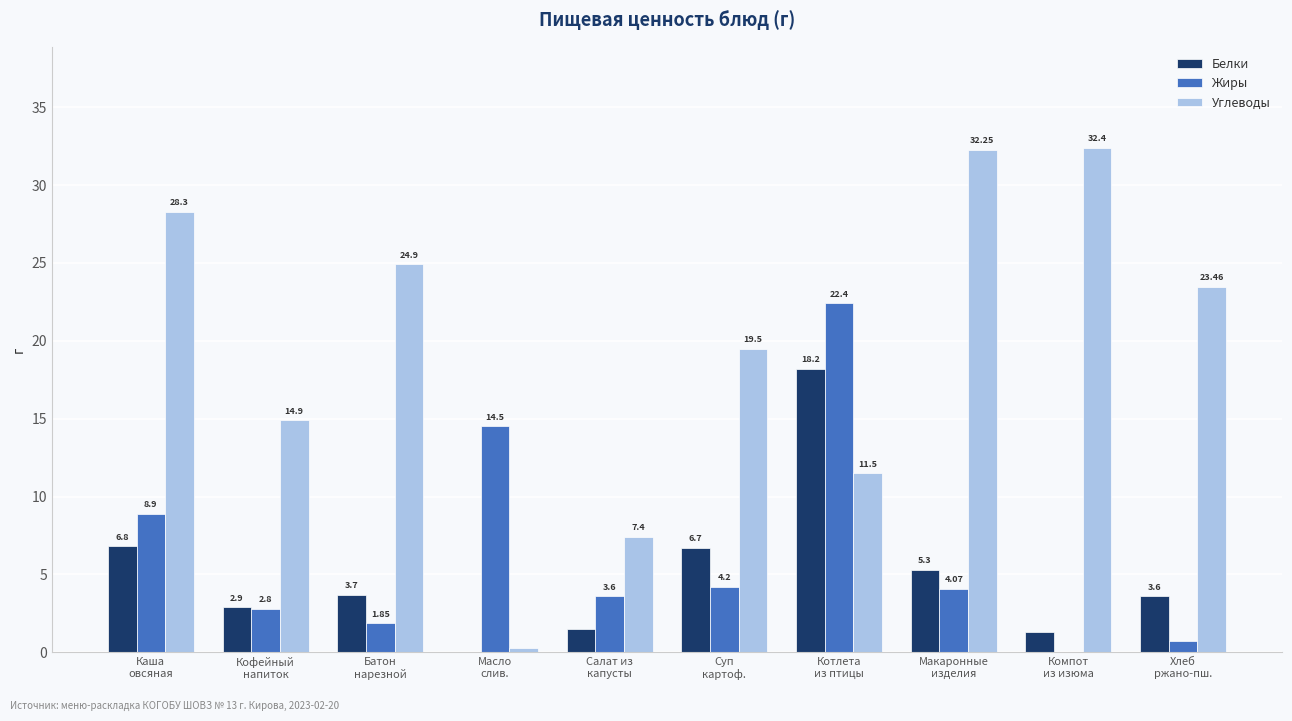

How many series are shown in this chart?

3